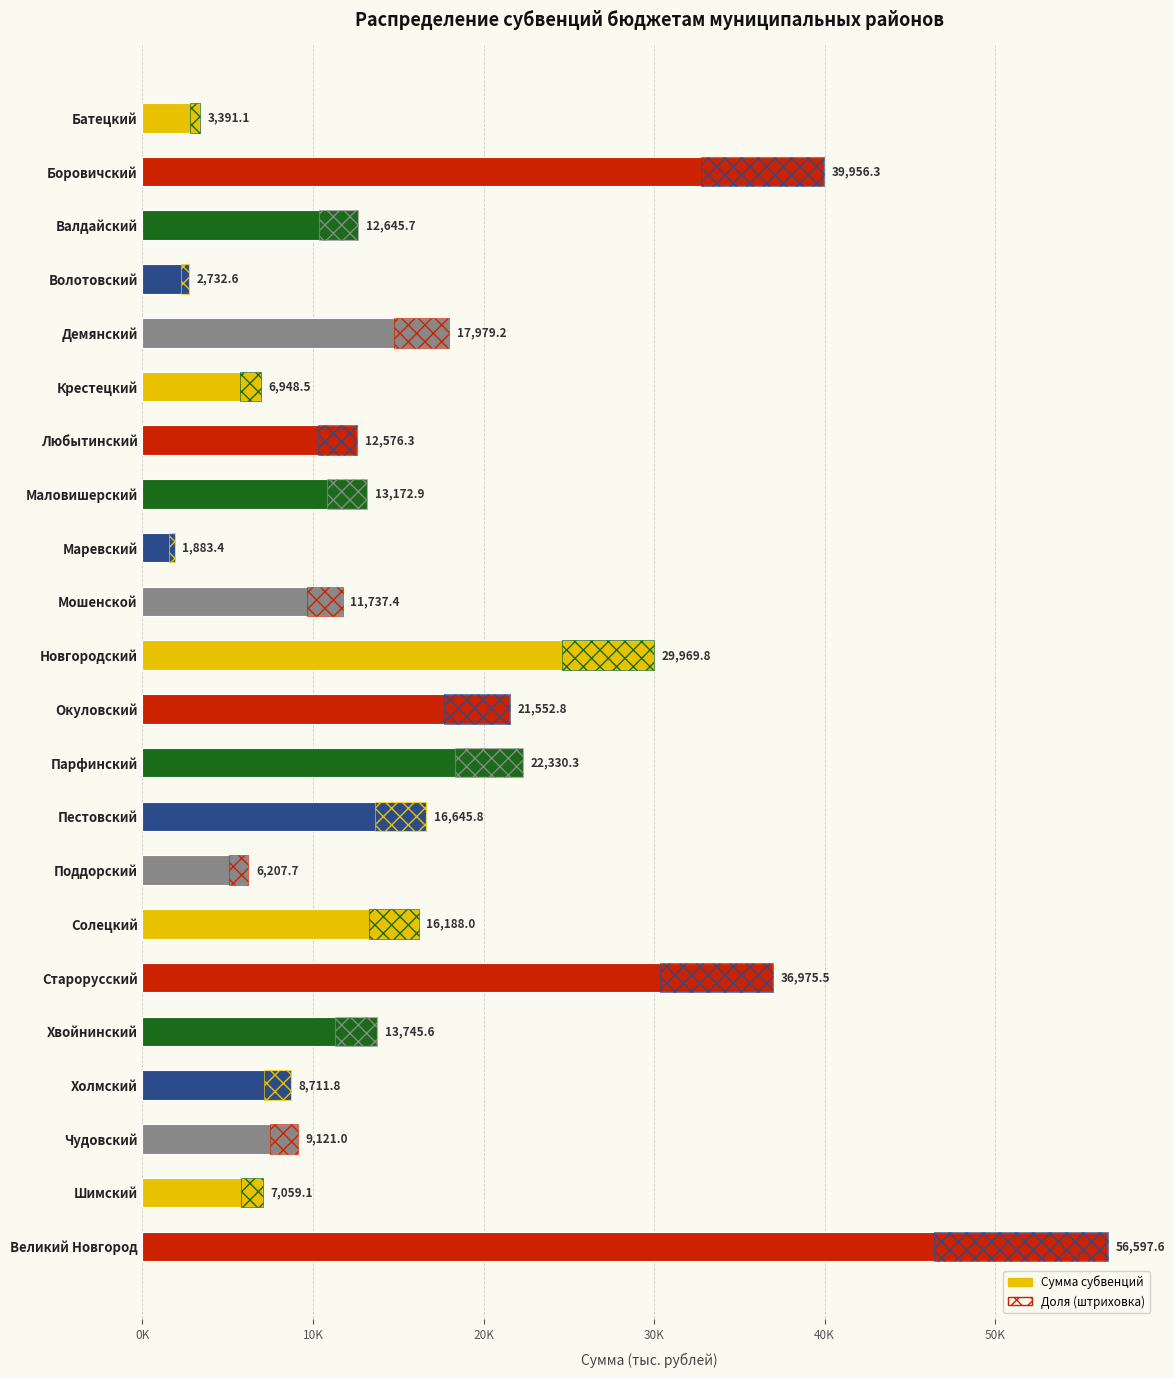

What is the change in value from Поддорский to Хвойнинский?

+7537.9